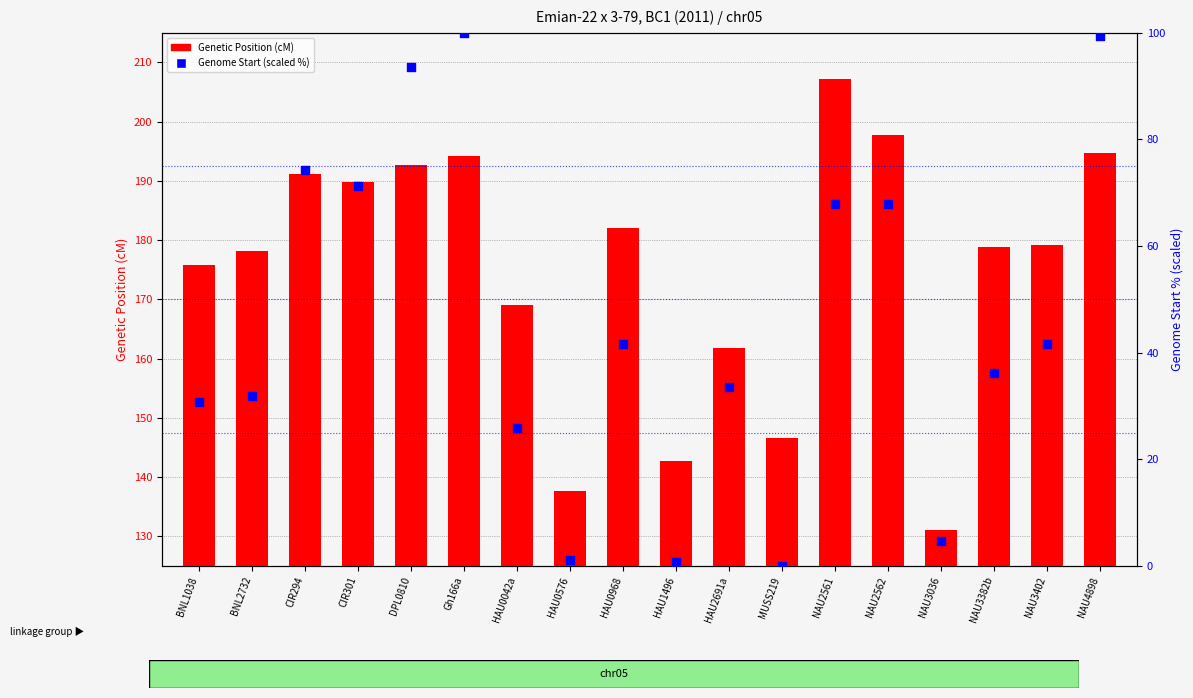

What is the total value across all series at MUSS219?

146.6